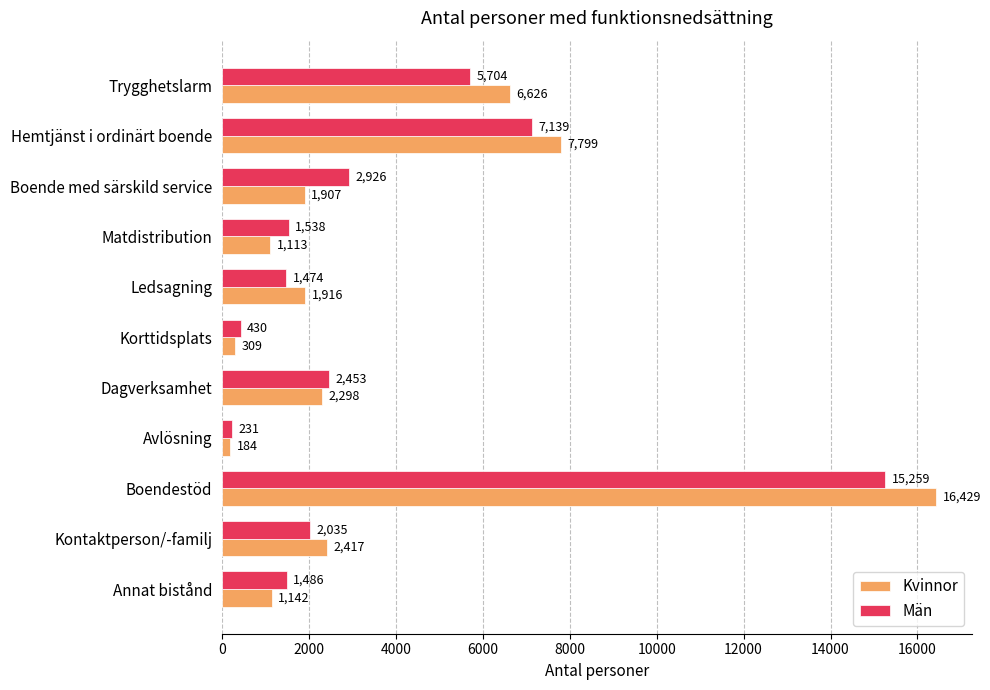

What is the average value of the Män series?

3698